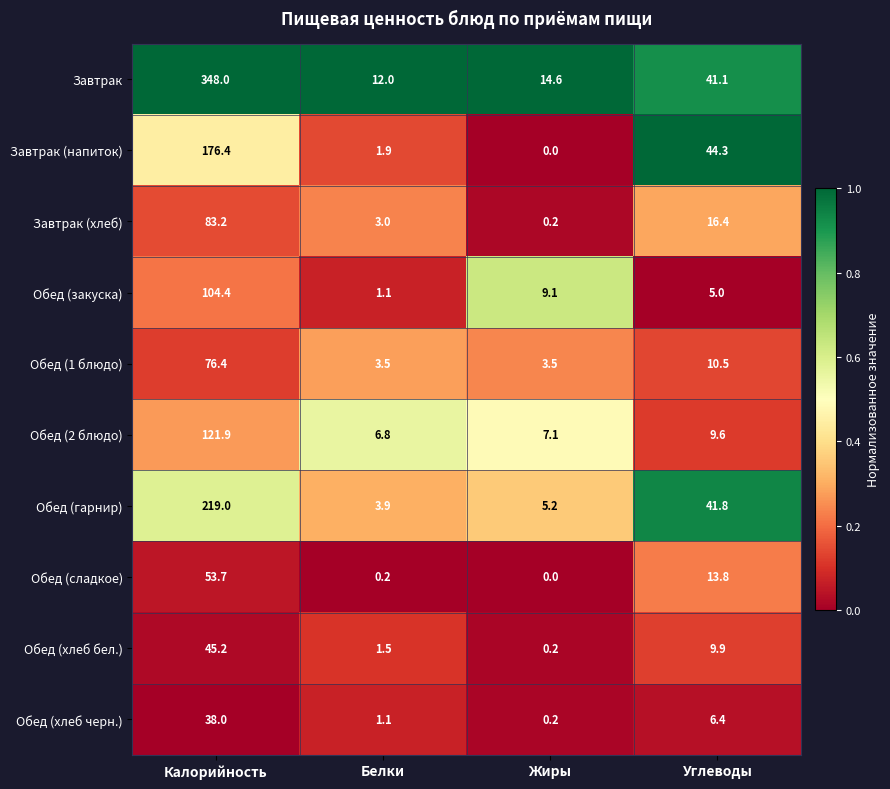

Where is Обед (сладкое) nearest to the value 26?

Углеводы